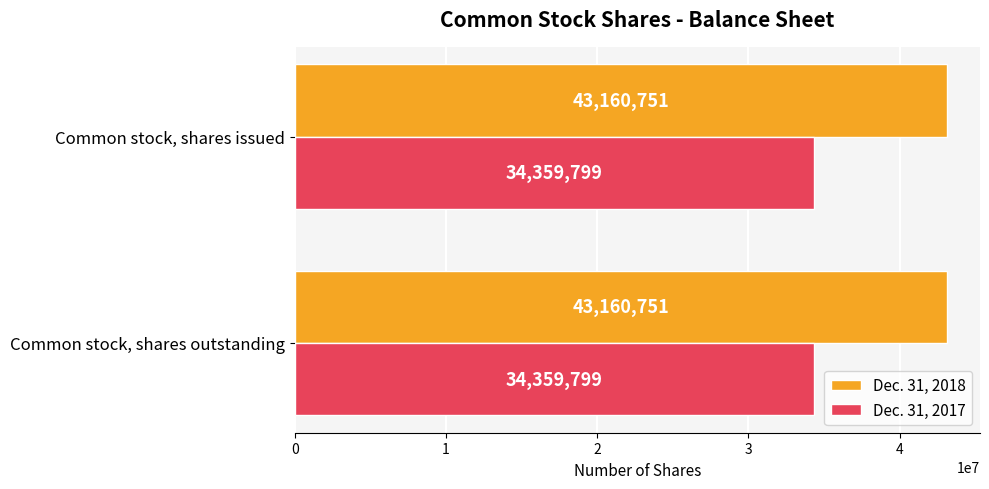

What is the minimum value for Dec. 31, 2017?

34359799